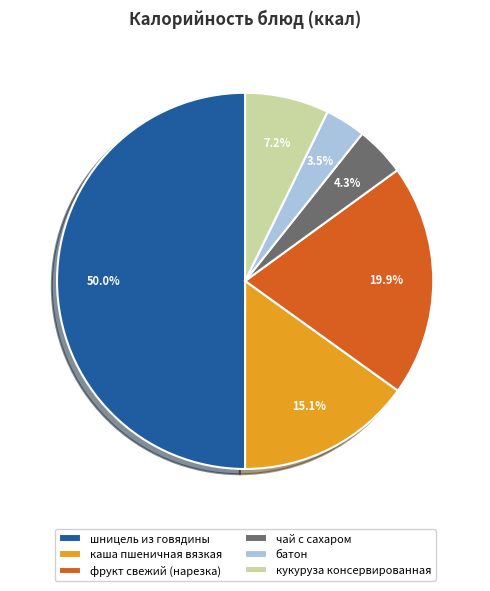

To the nearest percent, what portion does чай с сахаром represent?

4%